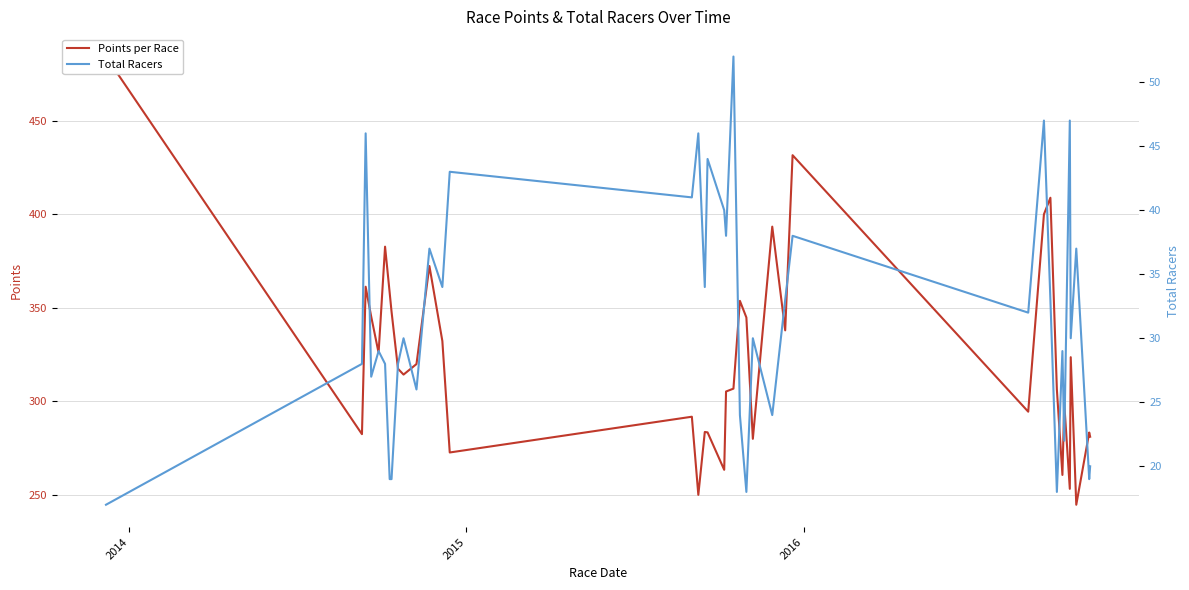

Which series has the largest range (max minus min)?

Points per Race